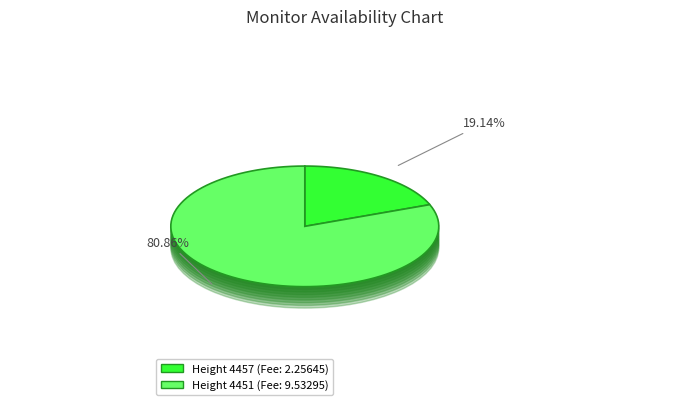

Is it true that 4457 is 12% of the pie?

False